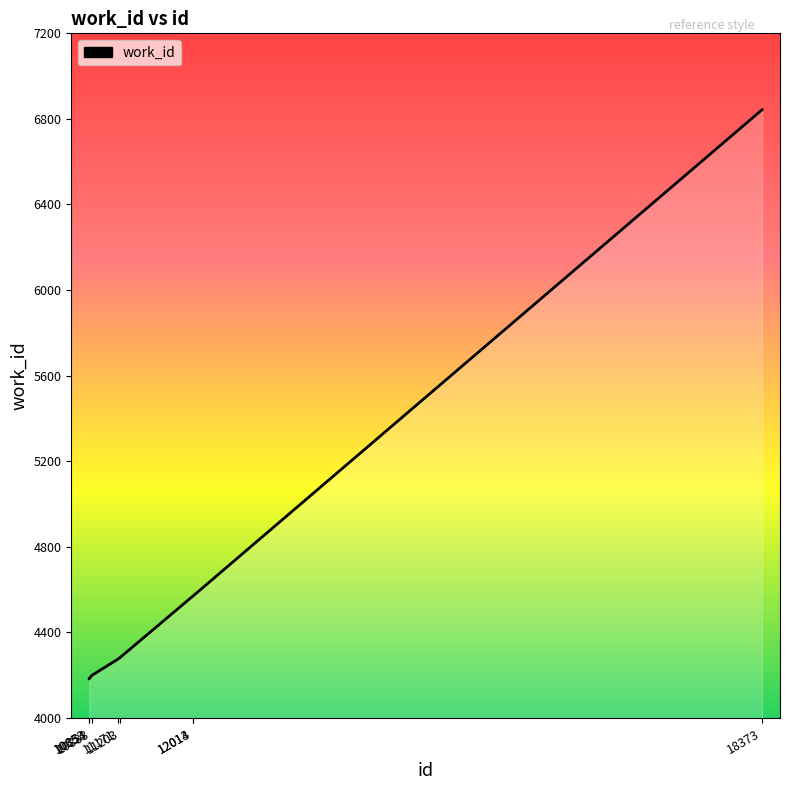

What is the minimum value shown in the chart?

4183